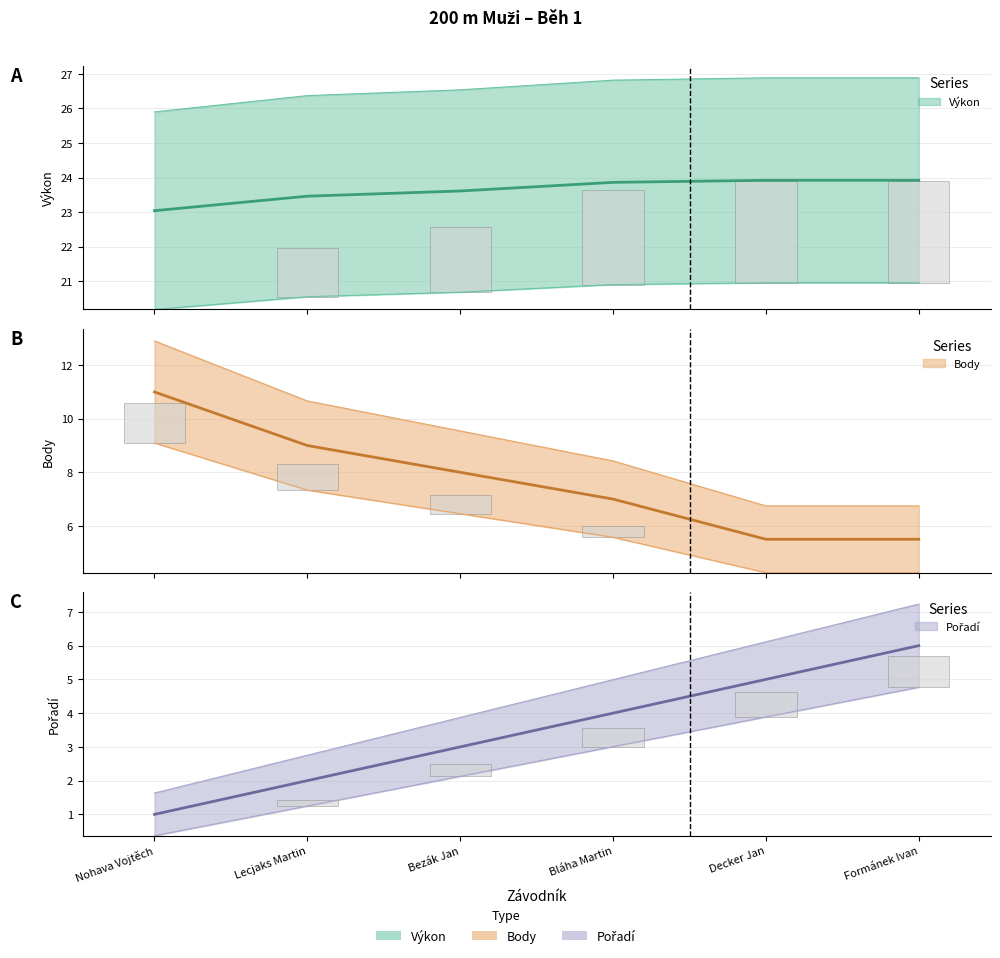

Is the value of Výkon (center) at Bezák Jan greater than the value of Body (center) at Formánek Ivan?

Yes